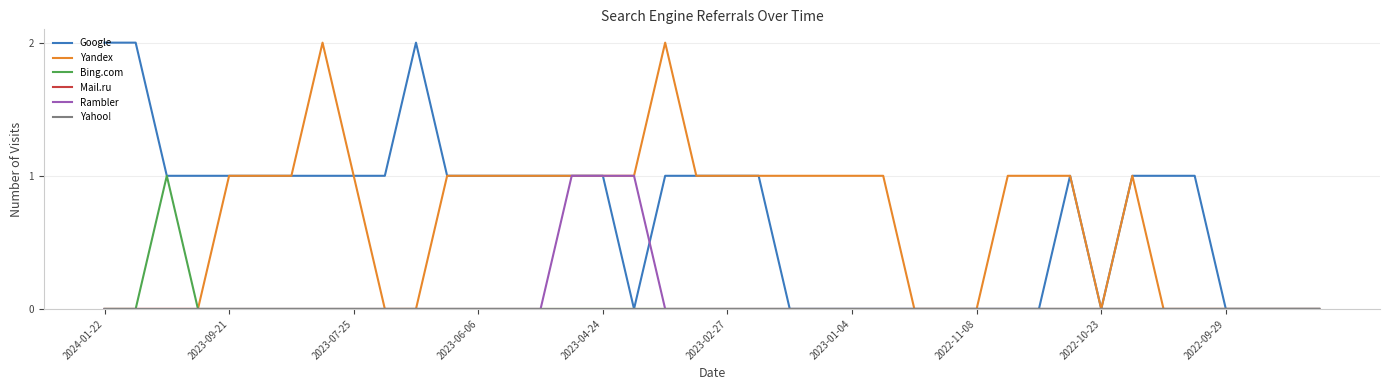

Count the Yandex values in the range 0 to 1.

38